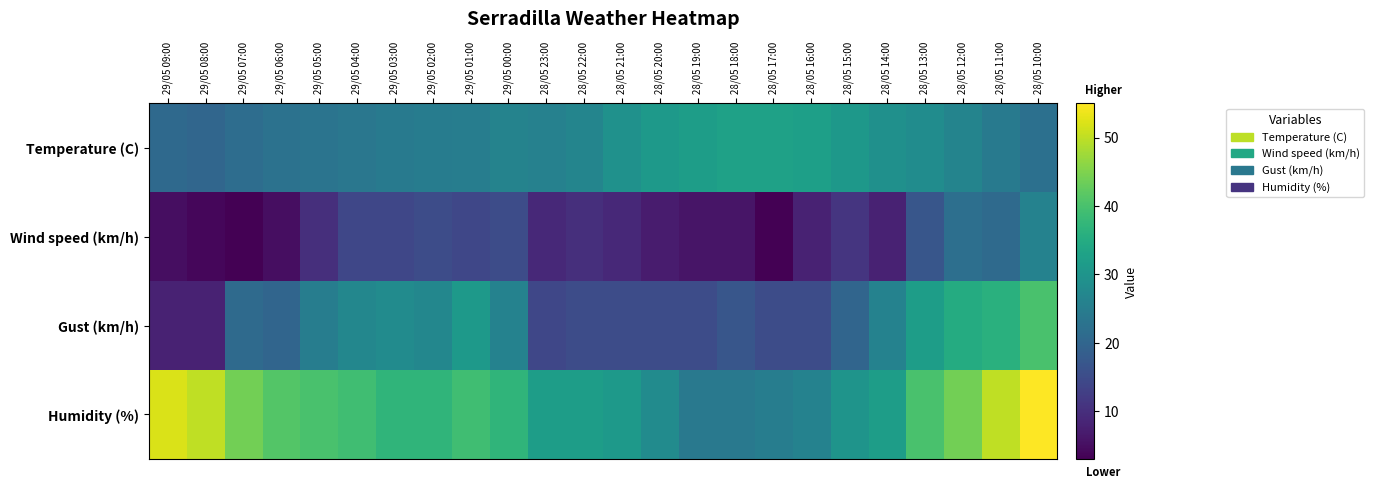

Which has a higher value, 28/05 13:00 or 29/05 02:00?

28/05 13:00